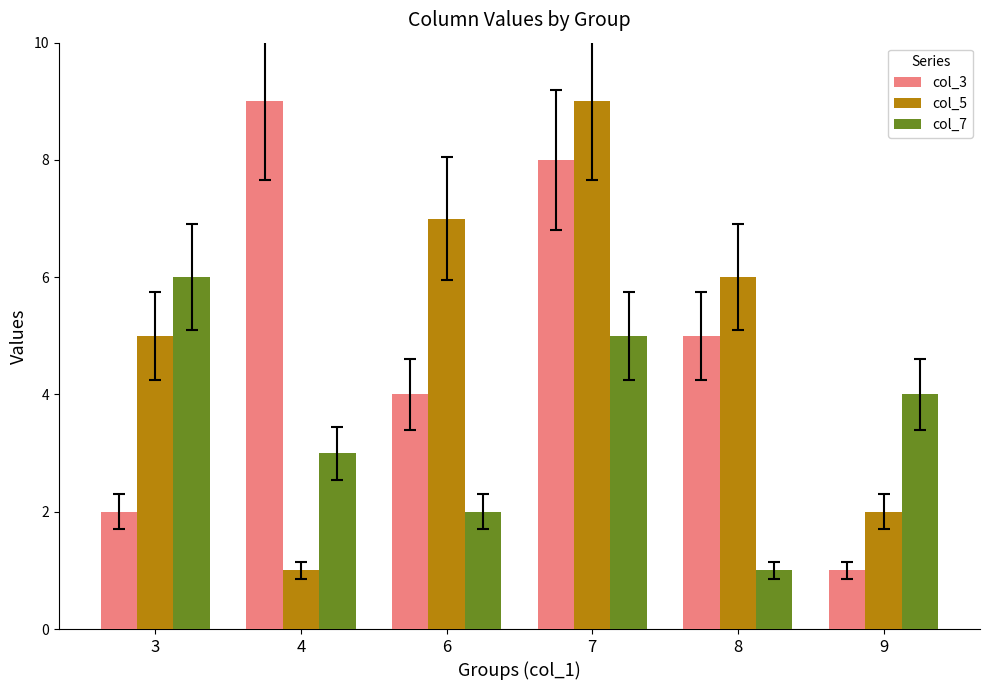

At which category is the sum across all series the highest?

7